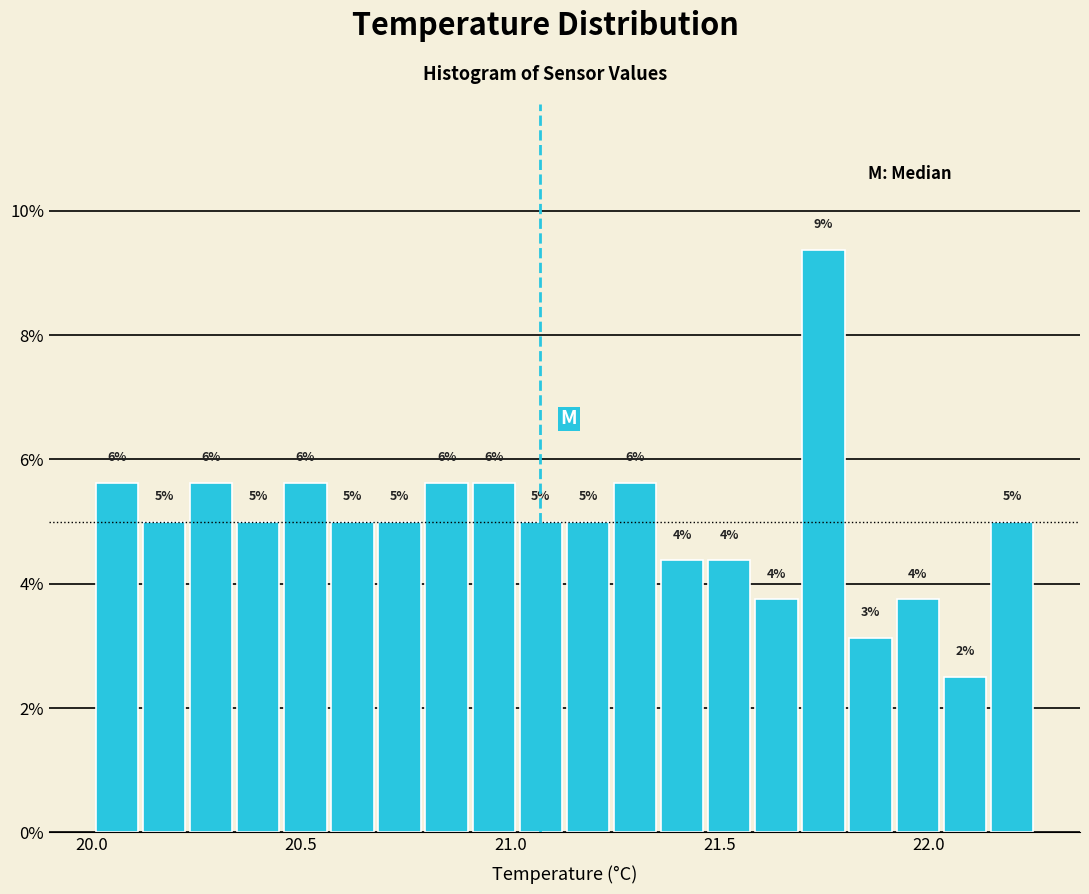

Around what value on the x-axis is the tallest bar? Give the approximate position of its centre, as read against the axis.

21.75